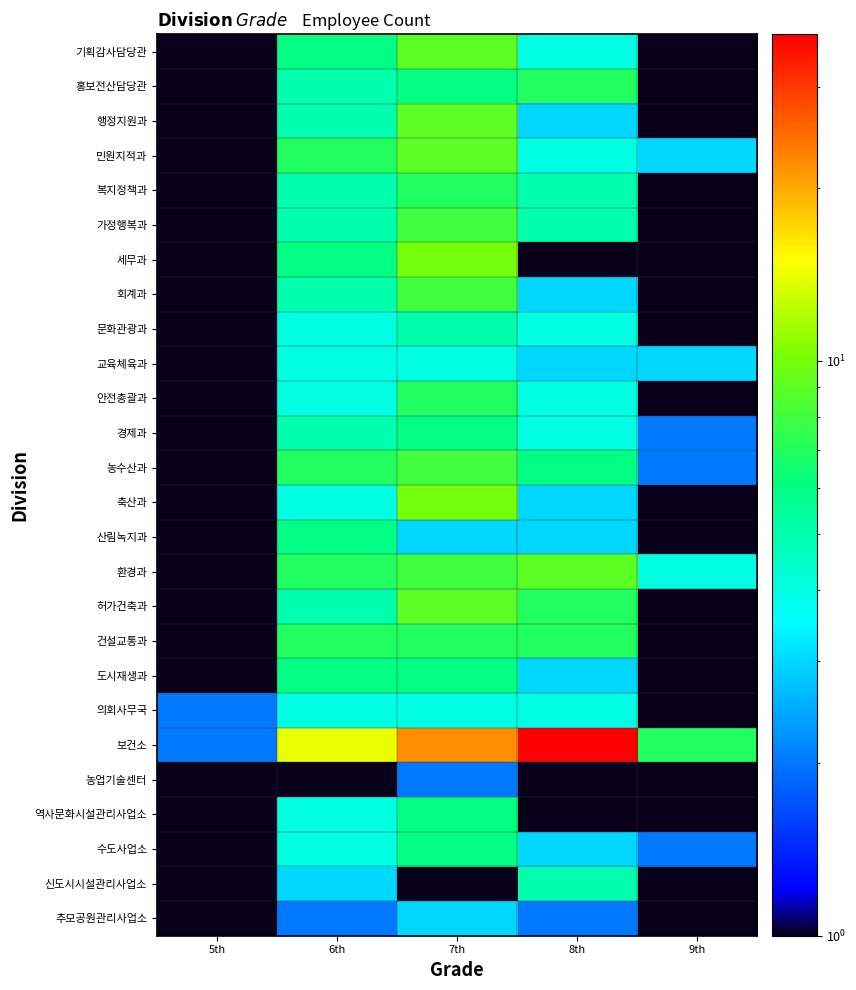

Reading left to right, transcribe all the data shown in this chart.

기획감사담당관: 5th=1.0	6th=6.0	7th=9.0	8th=4.0	9th=1.0
홍보전산담당관: 5th=1.0	6th=5.0	7th=6.0	8th=7.0	9th=0.1
행정지원과: 5th=1.0	6th=5.0	7th=9.0	8th=3.0	9th=0.1
민원지적과: 5th=1.0	6th=7.0	7th=9.0	8th=4.0	9th=3.0
복지정책과: 5th=1.0	6th=5.0	7th=7.0	8th=5.0	9th=1.0
가정행복과: 5th=1.0	6th=5.0	7th=8.0	8th=5.0	9th=1.0
세무과: 5th=1.0	6th=6.0	7th=10.0	8th=1.0	9th=0.1
회계과: 5th=1.0	6th=5.0	7th=8.0	8th=3.0	9th=1.0
문화관광과: 5th=1.0	6th=4.0	7th=5.0	8th=4.0	9th=0.1
교육체육과: 5th=1.0	6th=4.0	7th=4.0	8th=3.0	9th=3.0
안전총괄과: 5th=1.0	6th=4.0	7th=7.0	8th=4.0	9th=1.0
경제과: 5th=1.0	6th=5.0	7th=6.0	8th=4.0	9th=2.0
농수산과: 5th=1.0	6th=7.0	7th=8.0	8th=6.0	9th=2.0
축산과: 5th=1.0	6th=4.0	7th=10.0	8th=3.0	9th=0.1
산림녹지과: 5th=1.0	6th=6.0	7th=3.0	8th=3.0	9th=1.0
환경과: 5th=1.0	6th=7.0	7th=8.0	8th=9.0	9th=4.0
허가건축과: 5th=1.0	6th=5.0	7th=9.0	8th=7.0	9th=1.0
건설교통과: 5th=1.0	6th=7.0	7th=7.0	8th=7.0	9th=1.0
도시재생과: 5th=1.0	6th=6.0	7th=6.0	8th=3.0	9th=1.0
의회사무국: 5th=2.0	6th=4.0	7th=4.0	8th=4.0	9th=0.1
보건소: 5th=2.0	6th=14.0	7th=22.0	8th=37.0	9th=7.0
농업기술센터: 5th=0.1	6th=0.1	7th=2.0	8th=1.0	9th=1.0
역사문화시설관리사업소: 5th=1.0	6th=4.0	7th=6.0	8th=0.1	9th=1.0
수도사업소: 5th=1.0	6th=4.0	7th=6.0	8th=3.0	9th=2.0
신도시시설관리사업소: 5th=1.0	6th=3.0	7th=1.0	8th=5.0	9th=1.0
추모공원관리사업소: 5th=1.0	6th=2.0	7th=3.0	8th=2.0	9th=1.0